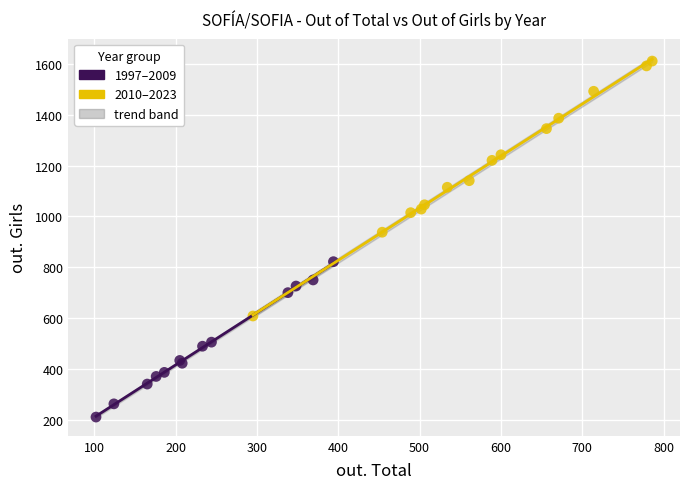

Which series has the widest spread of Y values?

2010–2023